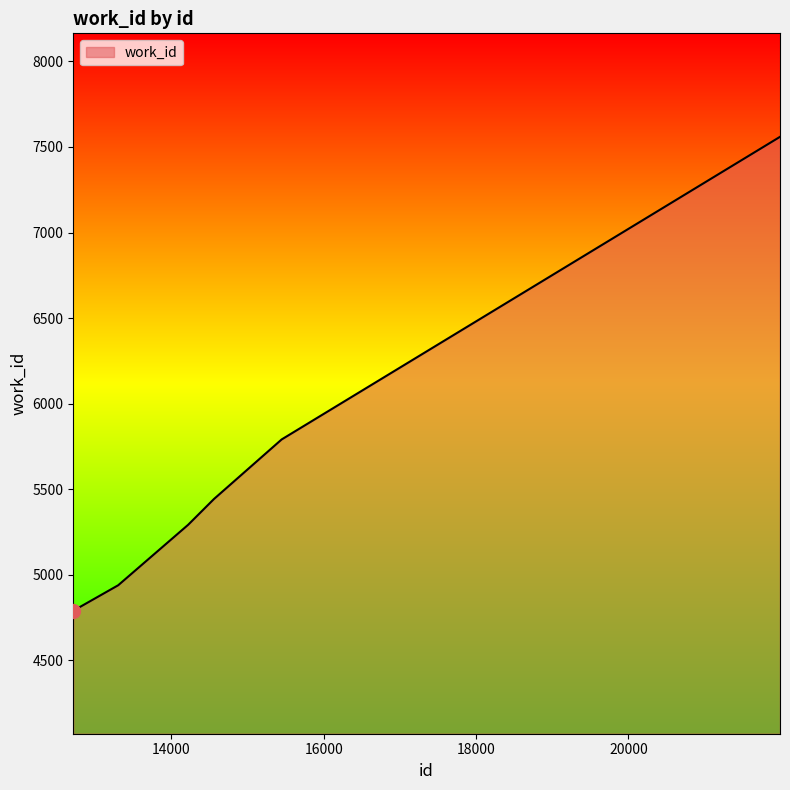

What is the greatest value displayed?

7559